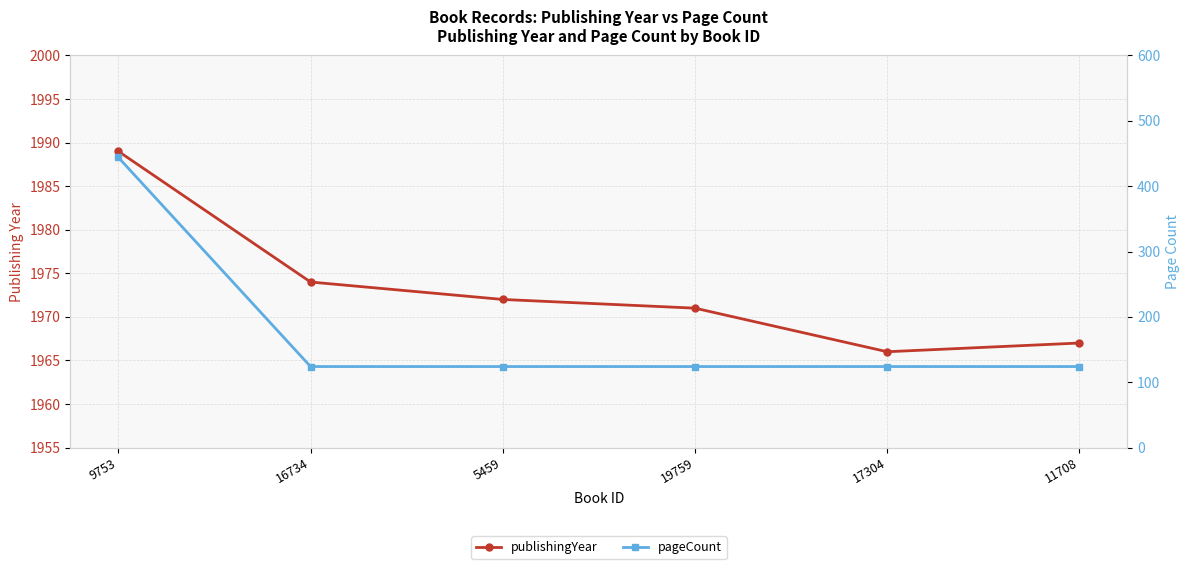

How many lines are shown in the chart?

2